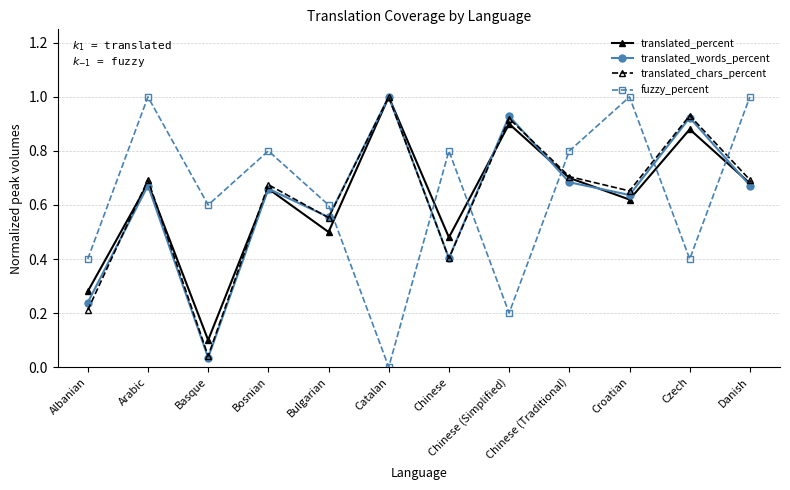

What is the label of the 1st point from the right?

Danish